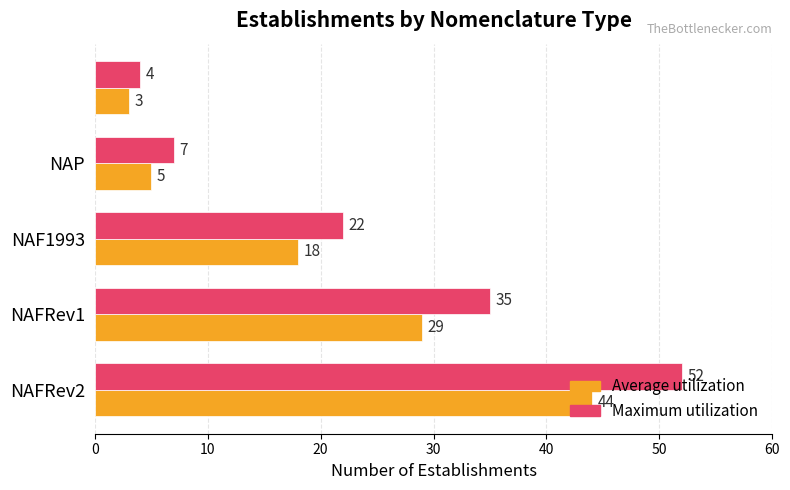

Rank the series by their maximum value, from highest to lowest.

Maximum utilization, Average utilization